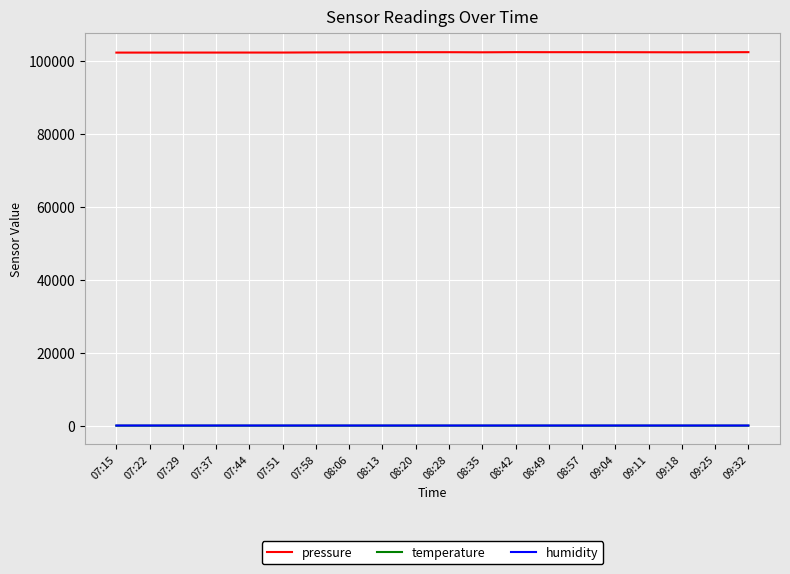

Which series has the largest range (max minus min)?

pressure